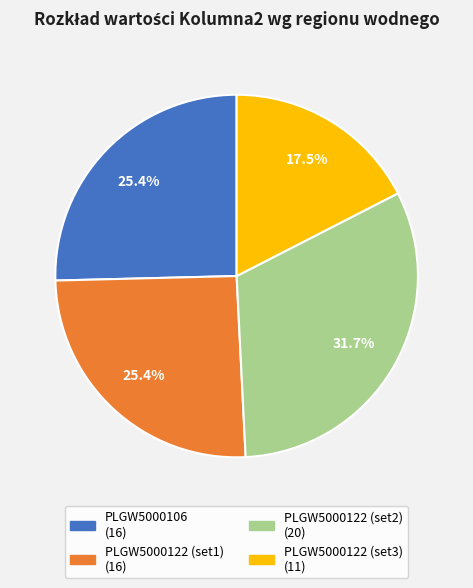

To the nearest percent, what is the average slice percentage?

25%